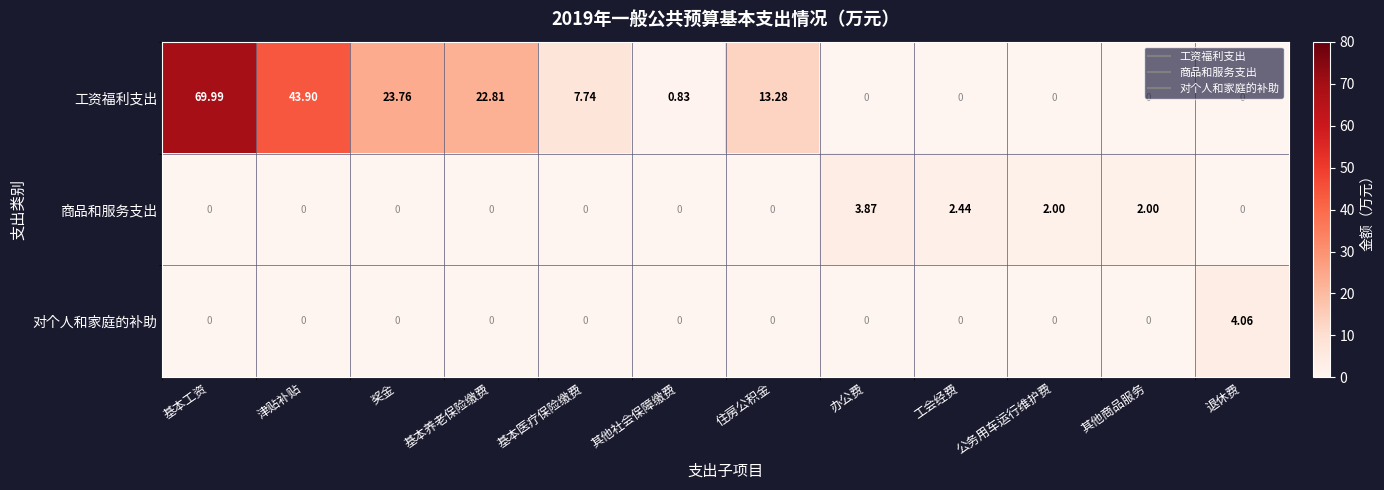

List the series in order of their peak value, lowest first.

商品和服务支出, 对个人和家庭的补助, 工资福利支出